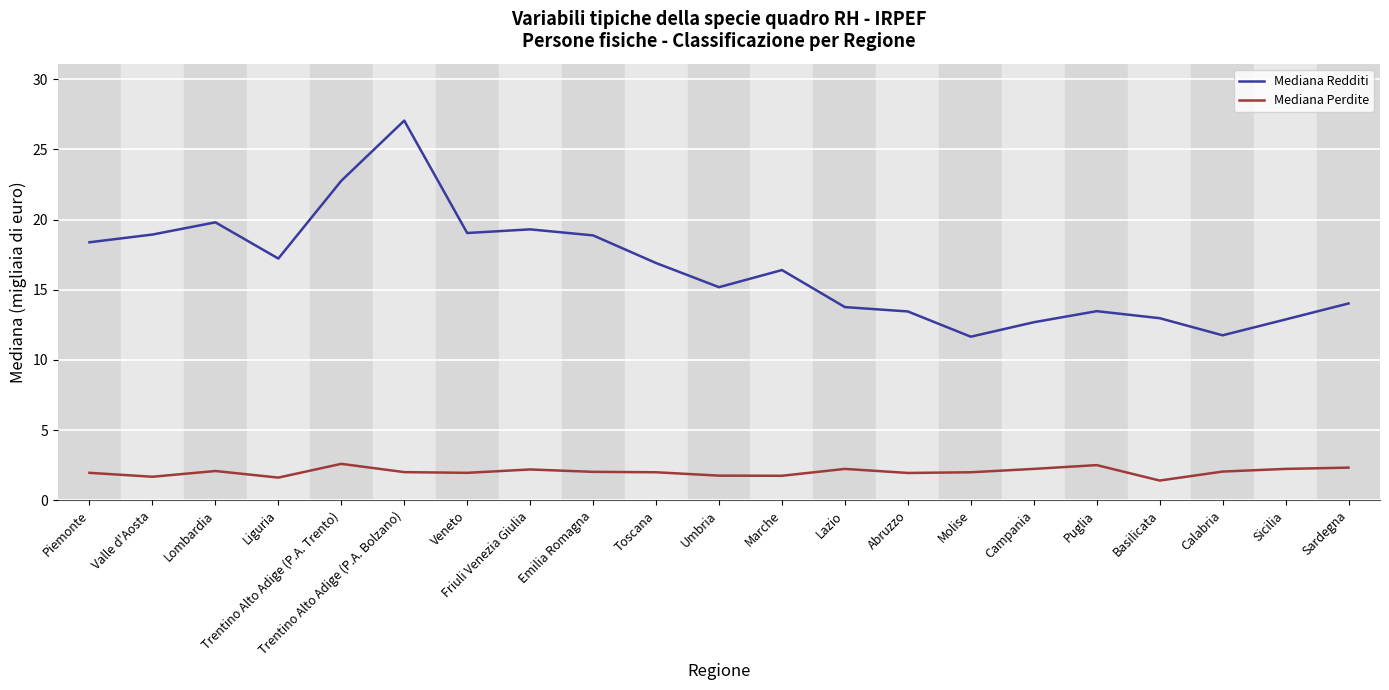

The Mediana Redditi series shows 9.0 at Marche. True or false?

False